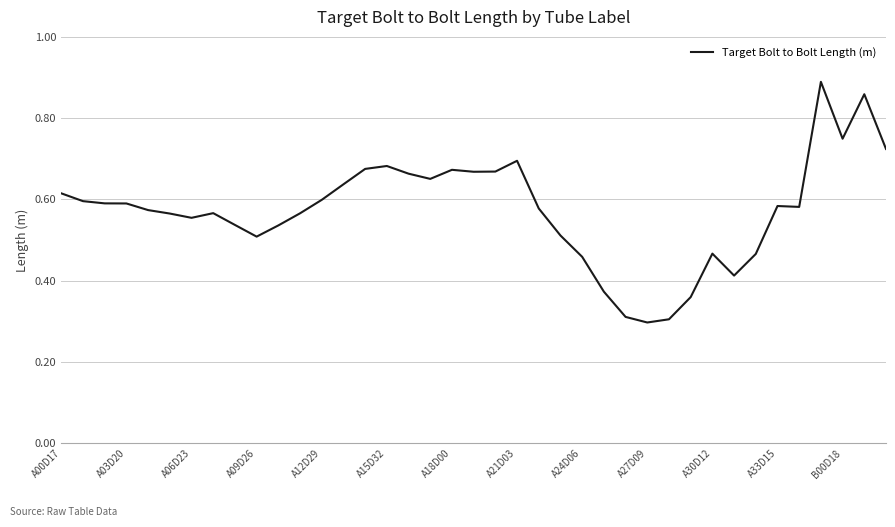

How many points are higher than both their immediate neighbors (excluding endpoints)?

8